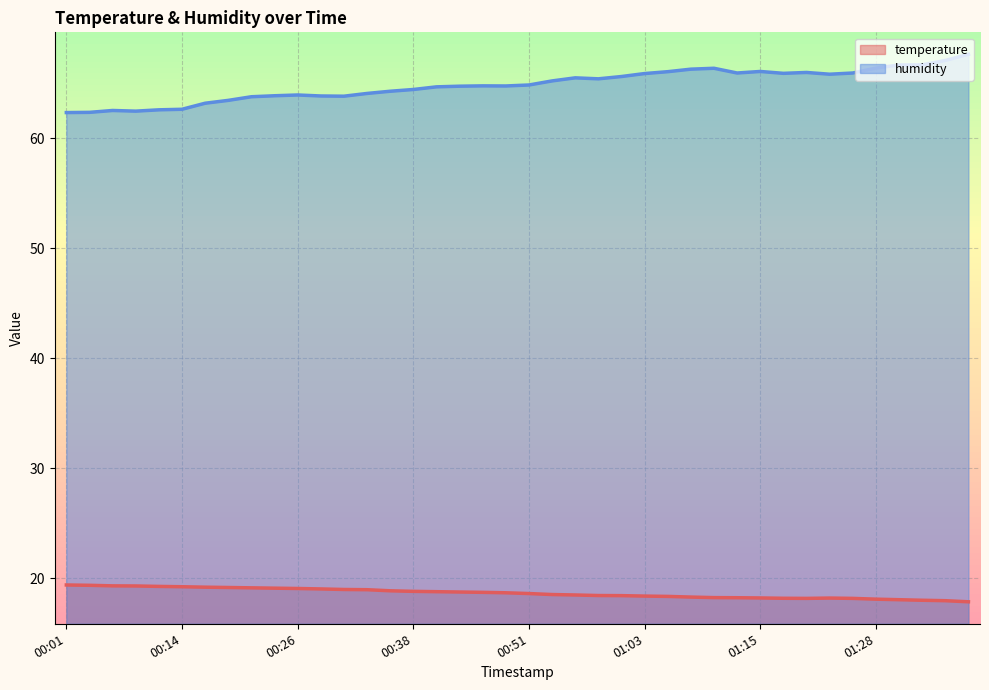

How many data points does each series have?

40